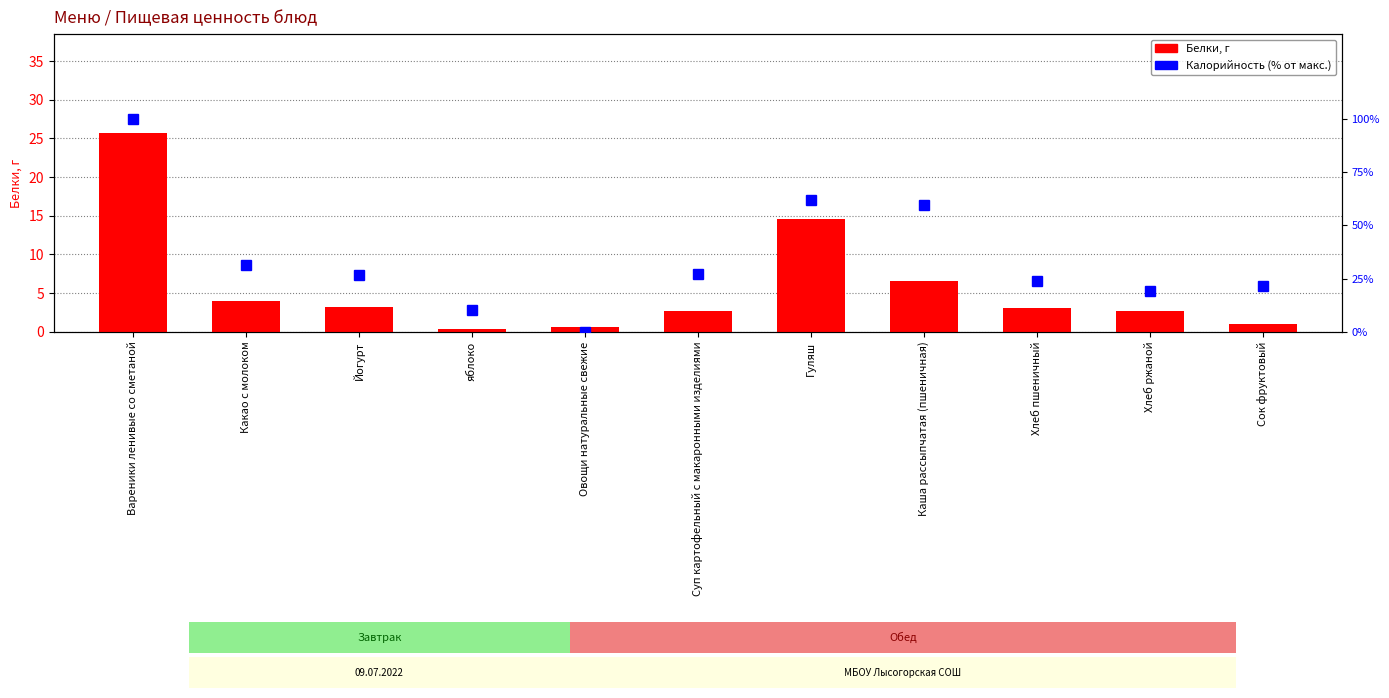

At which category is the sum across all series the highest?

Вареники ленивые со сметаной